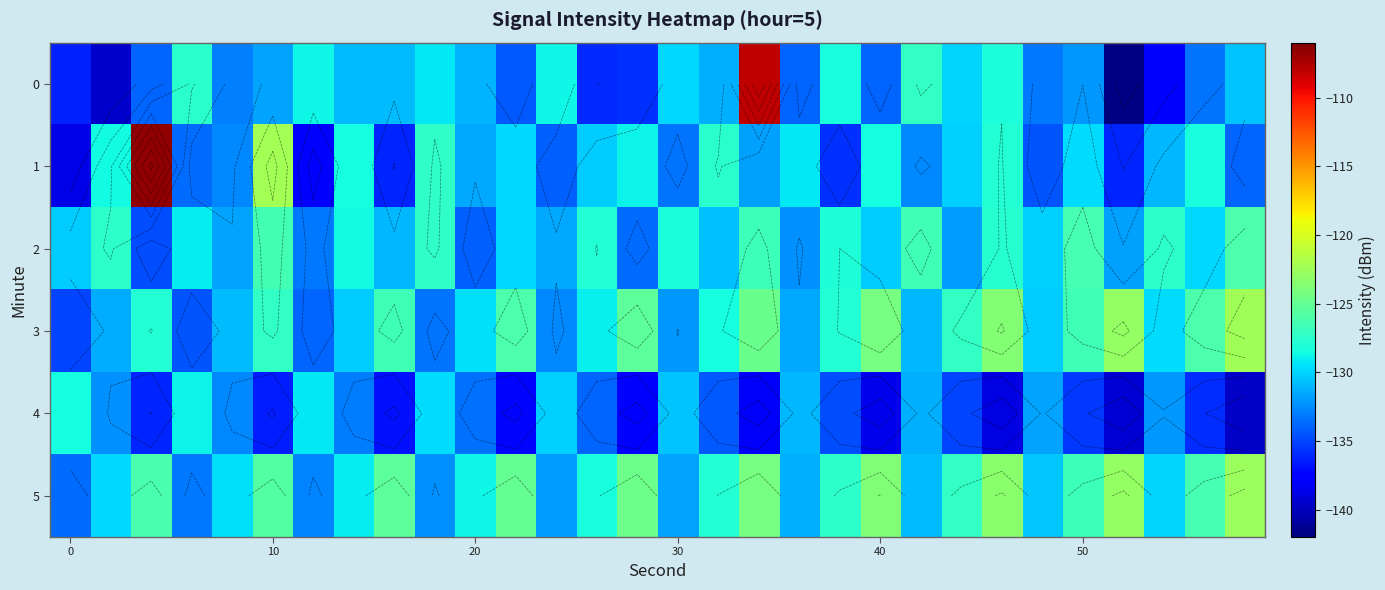

Is the value of 1 at 50 greater than the value of 5 at 10?

No